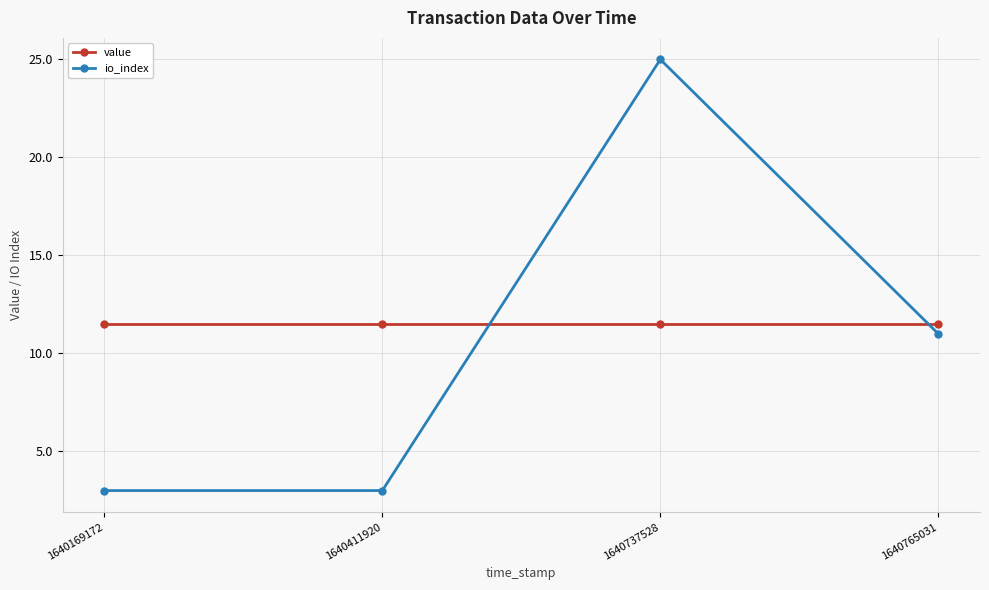

What is the sum of the io_index values at 1640765031 and 1640411920?

14.0